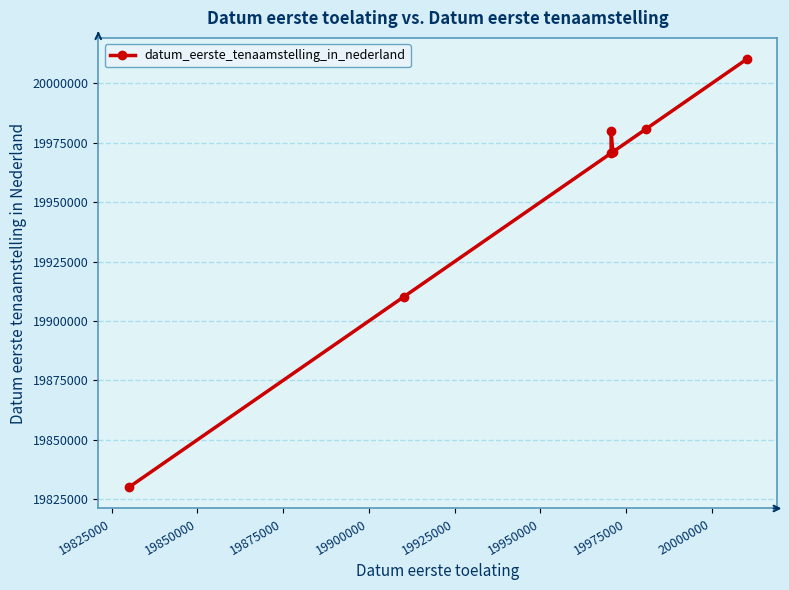

What is the smallest value displayed?

19830119